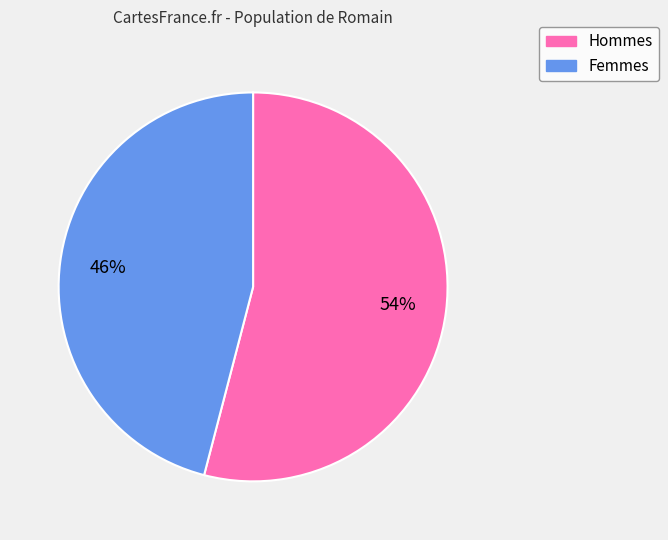

To the nearest percent, what is the average slice percentage?

50%